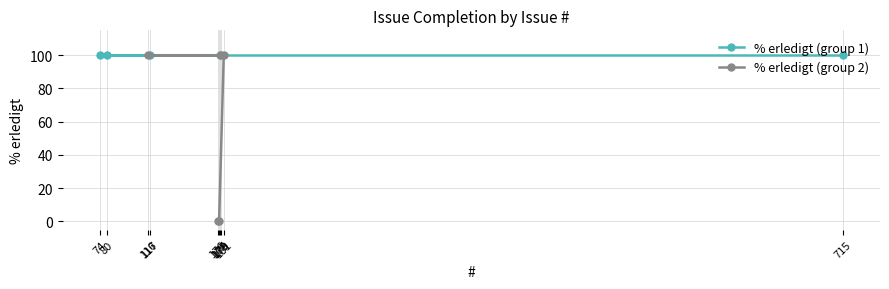

List the series in order of their peak value, highest first.

% erledigt (group 1), % erledigt (group 2)